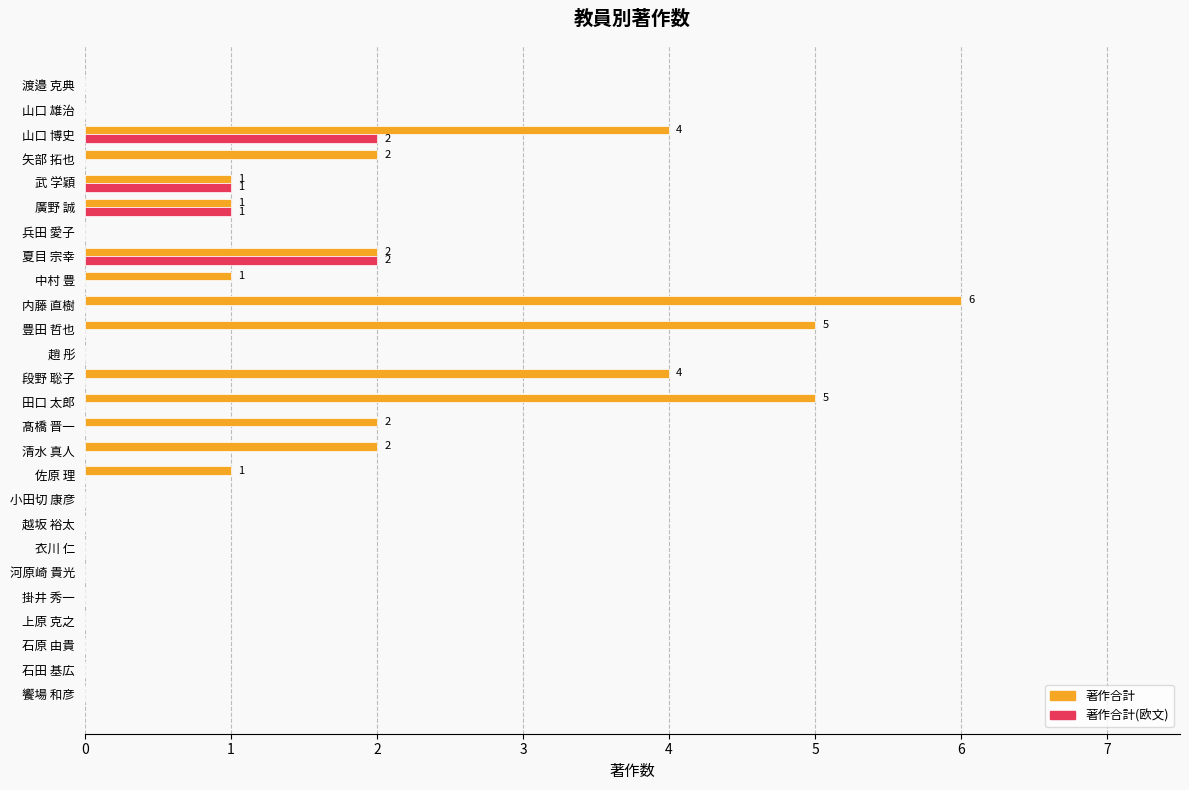

True or false: 著作合計(欧文) has a value of 0 at 掛井 秀一.

True